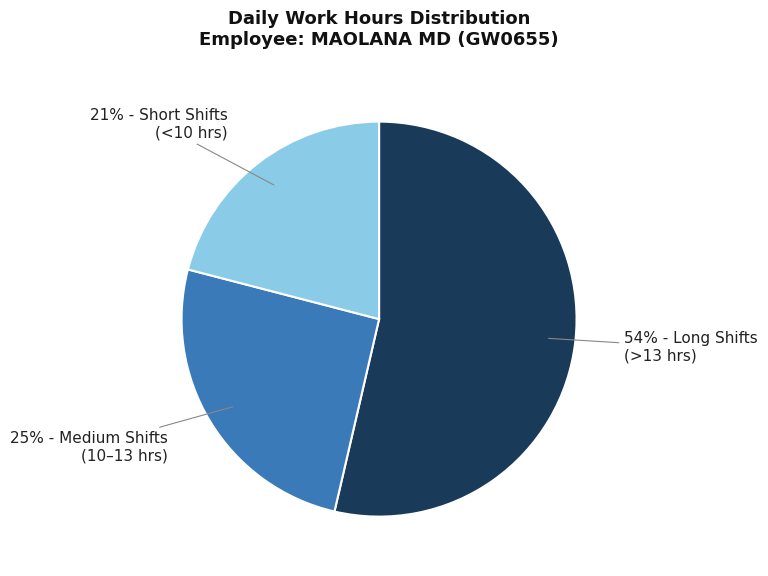

Count the number of slices in the pie.

3